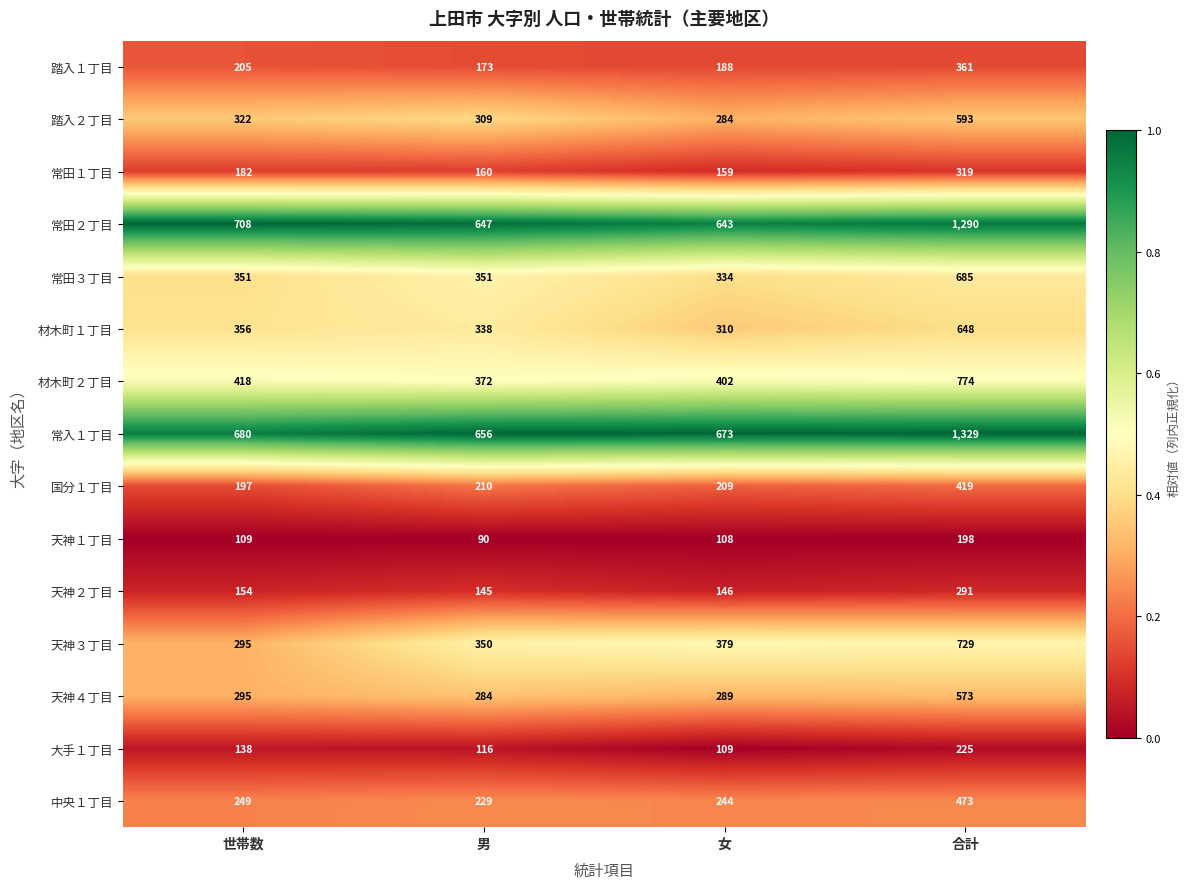

Where is 天神４丁目 nearest to the value 0?

世帯数